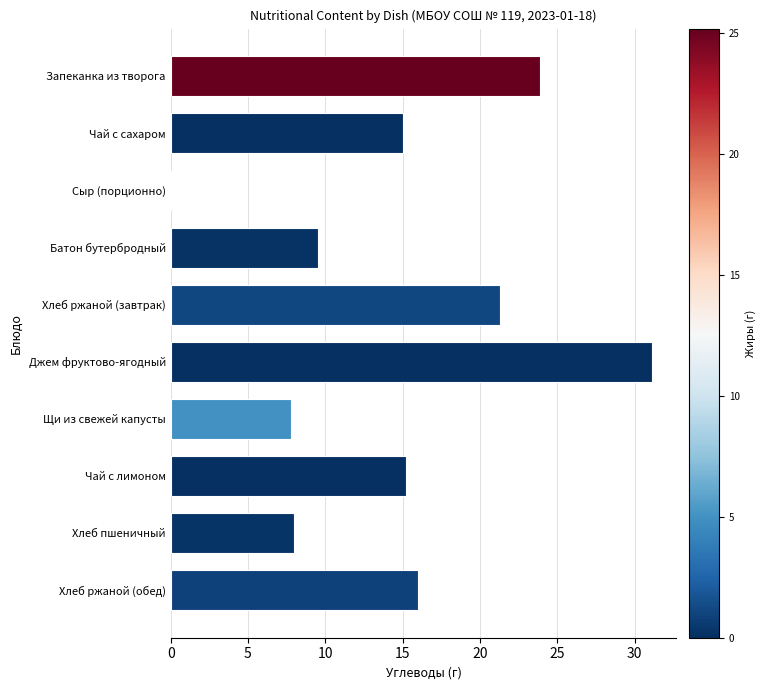

Is it true that the value at Хлеб пшеничный is 8.0?

True